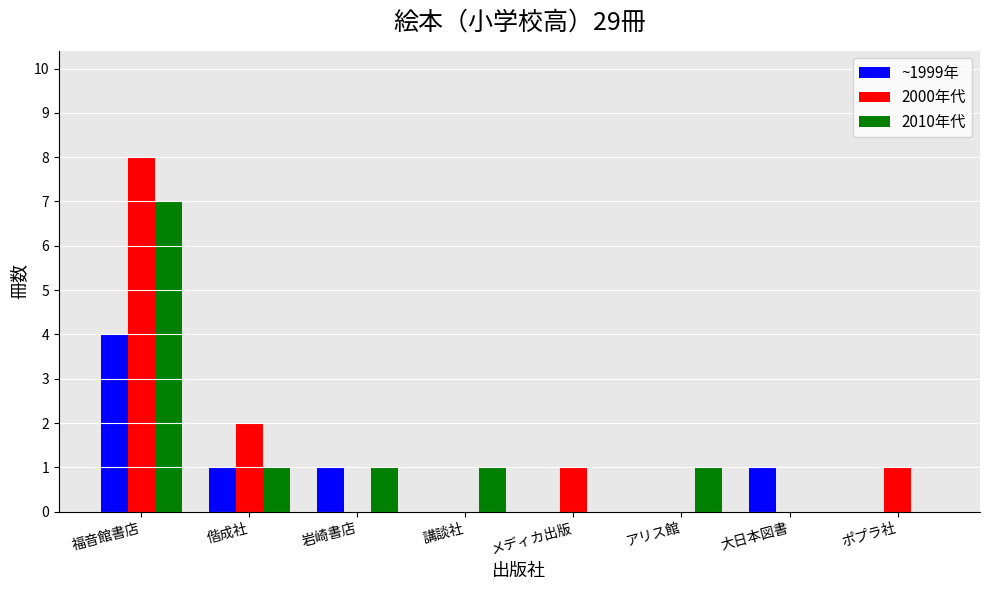

At which category is the sum across all series the highest?

福音館書店